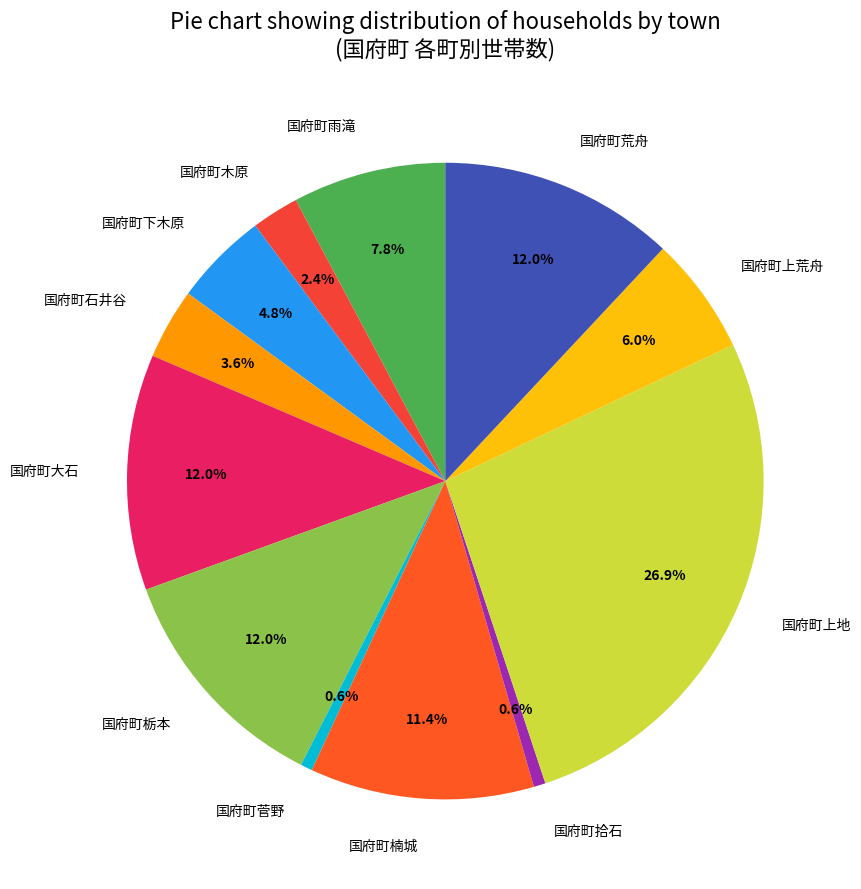

What percentage do 国府町雨滝 and 国府町栃本 together represent?

19.8%